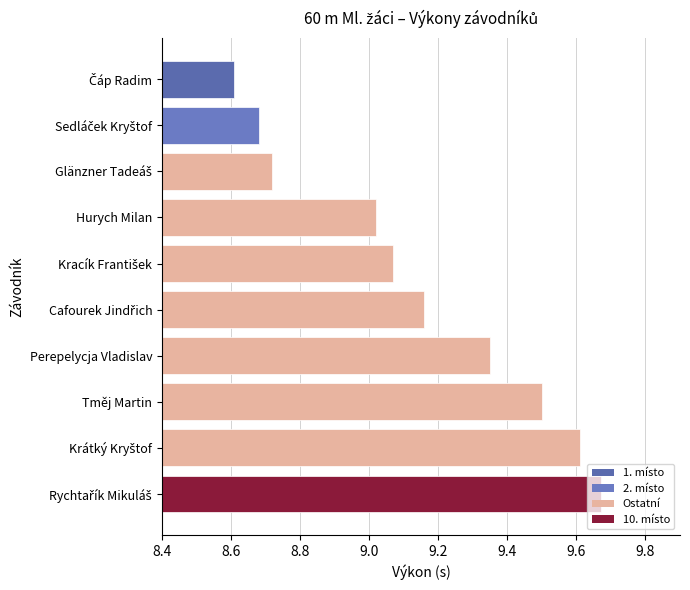

What is the label of the 8th bar from the top?

Tměj Martin